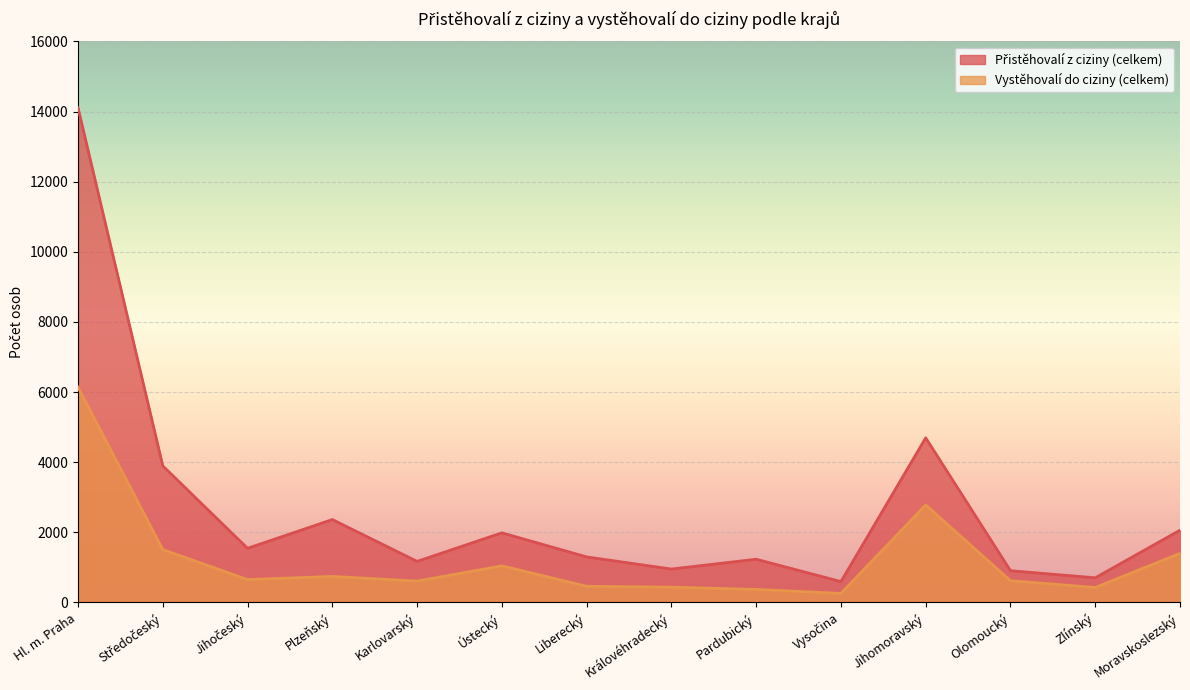

What is the spread (max minus min) of values at Jihomoravský?

1914